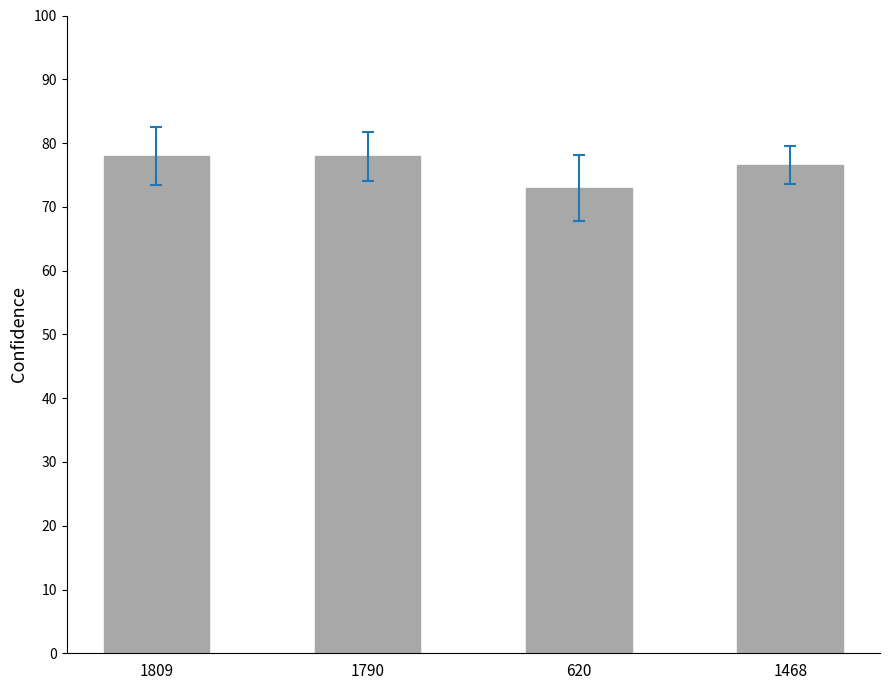

Which has a higher value, 620 or 1790?

1790